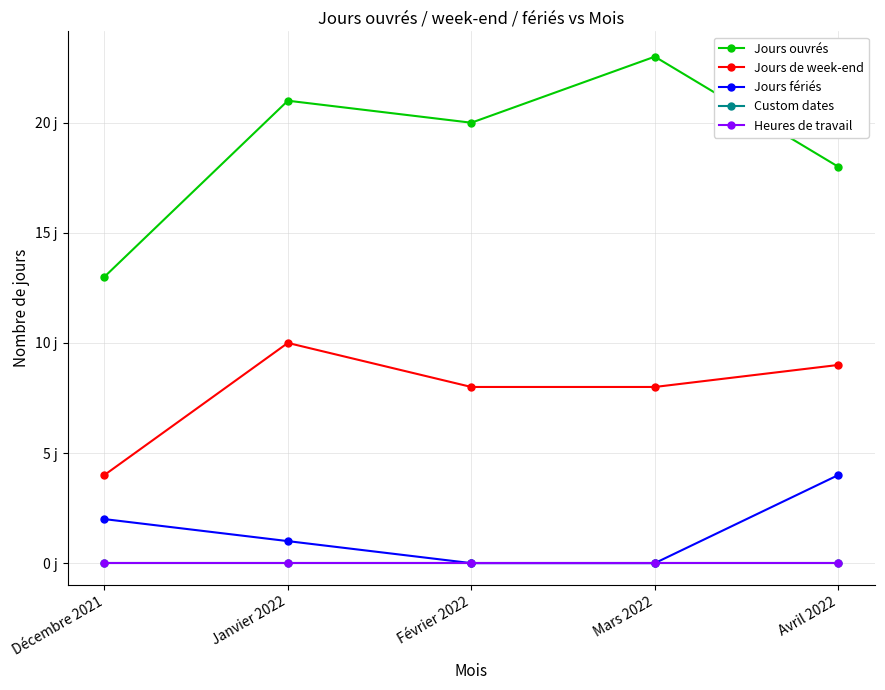

Which series has the largest range (max minus min)?

Jours ouvrés